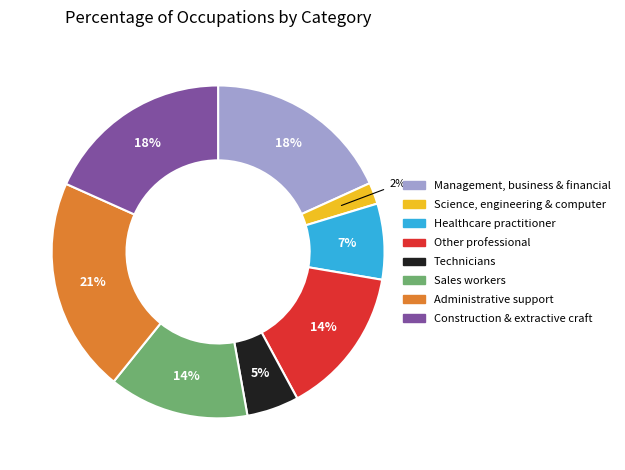

Combined, do Healthcare practitioner and Other professional account for over 50%?

No